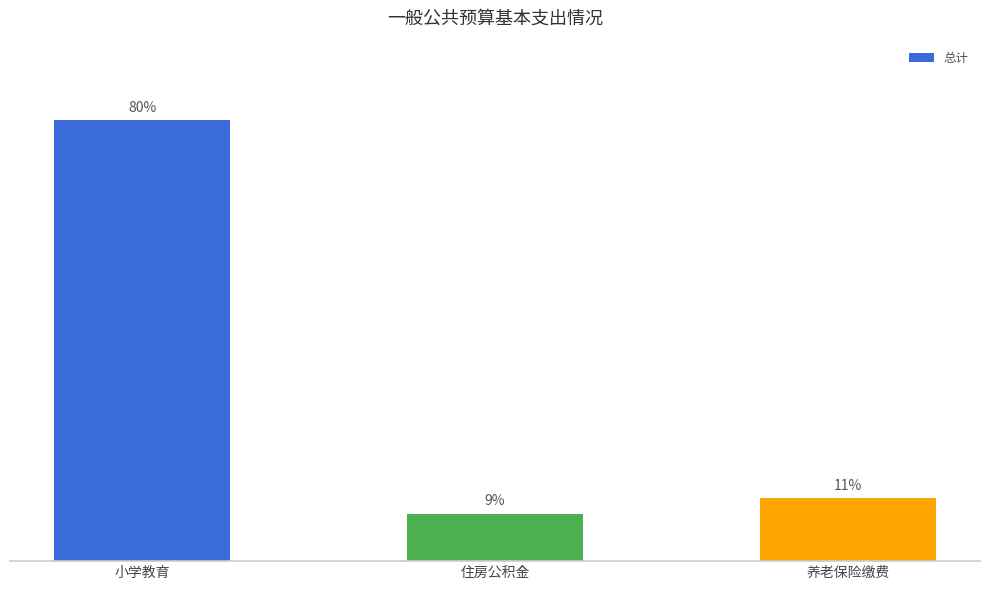

Does the chart contain any negative values?

No